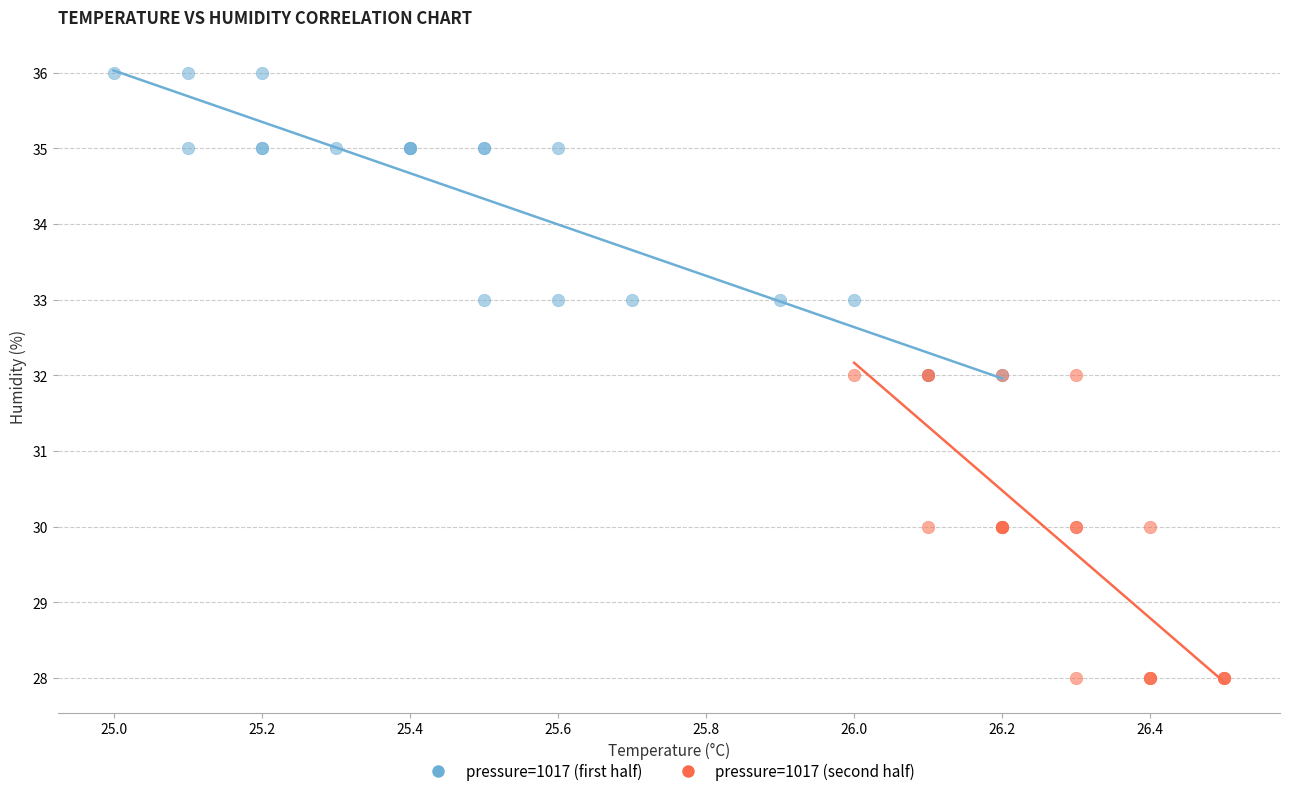

Which series reaches the minimum Y coordinate?

pressure=1017 (second half)